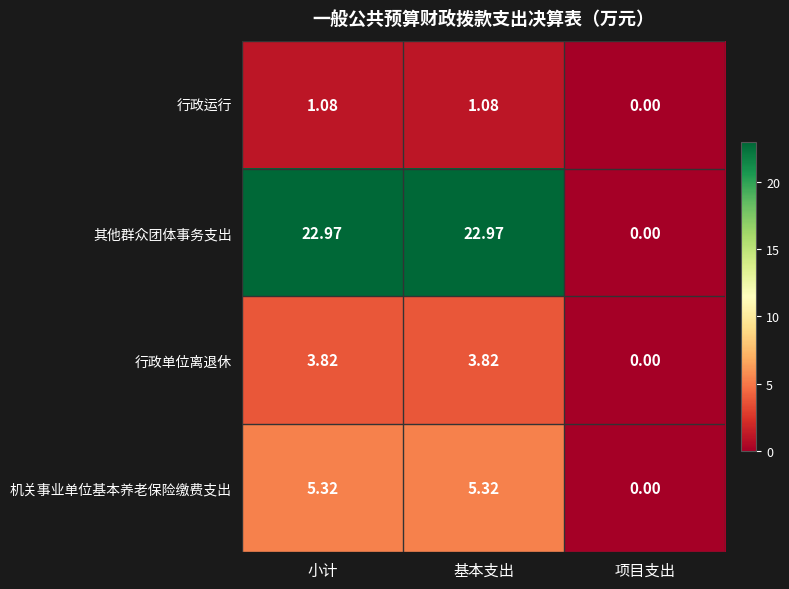

At which label is 行政单位离退休 closest to 1?

项目支出